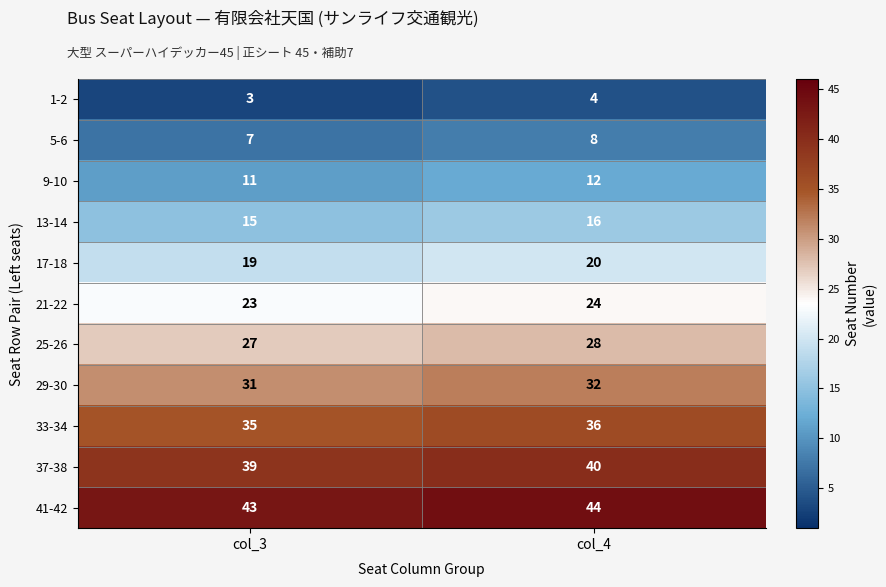

What is the spread (max minus min) of values at col_3?

40